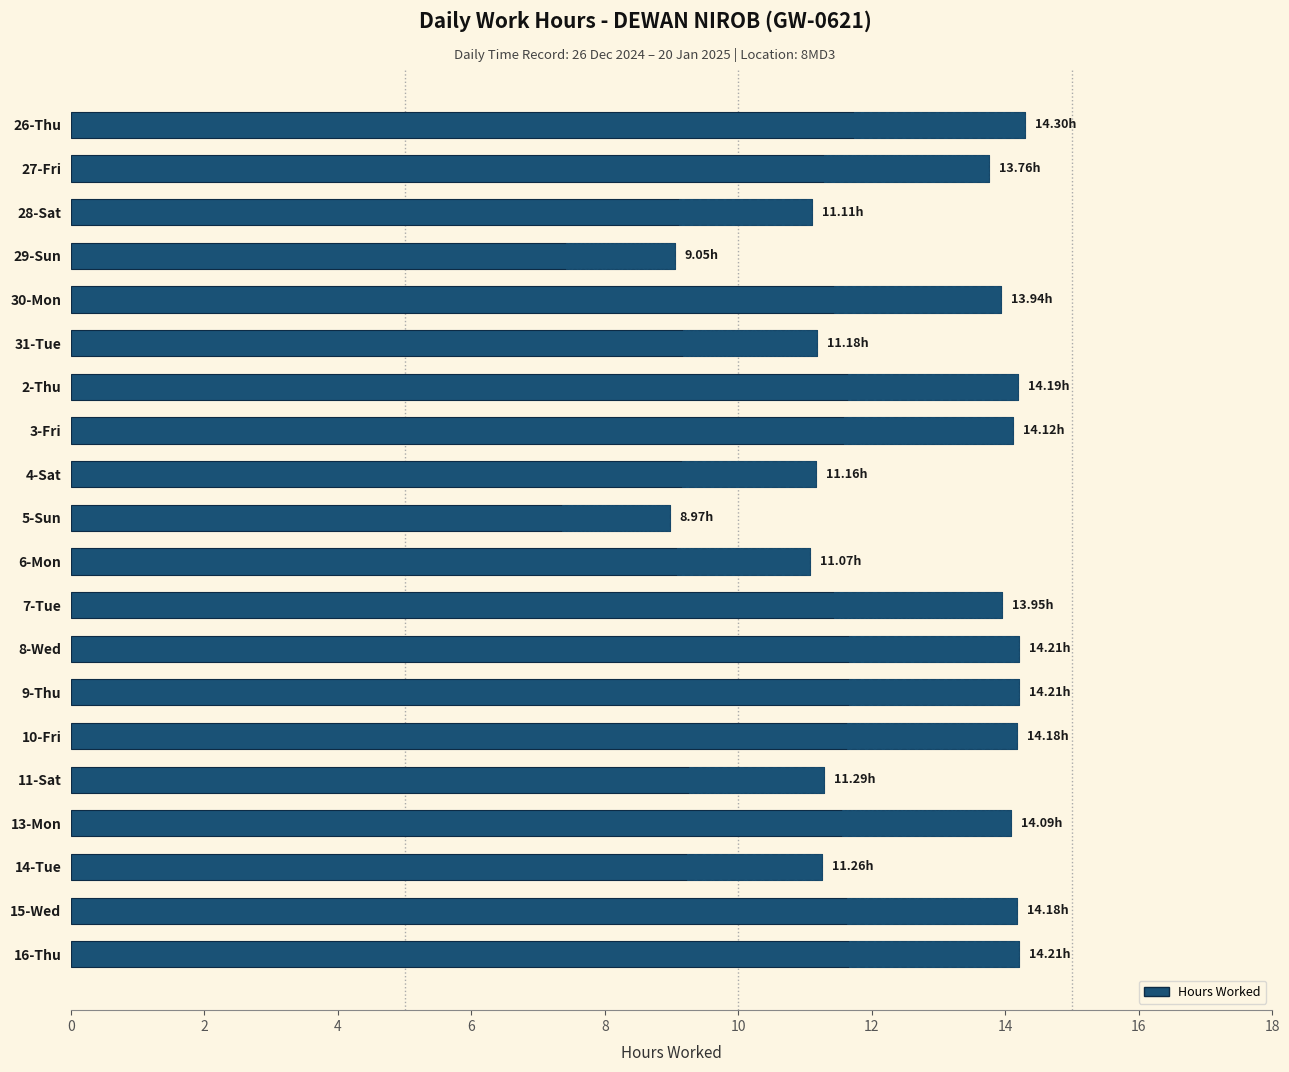

How many distinct data groups are displayed?

1